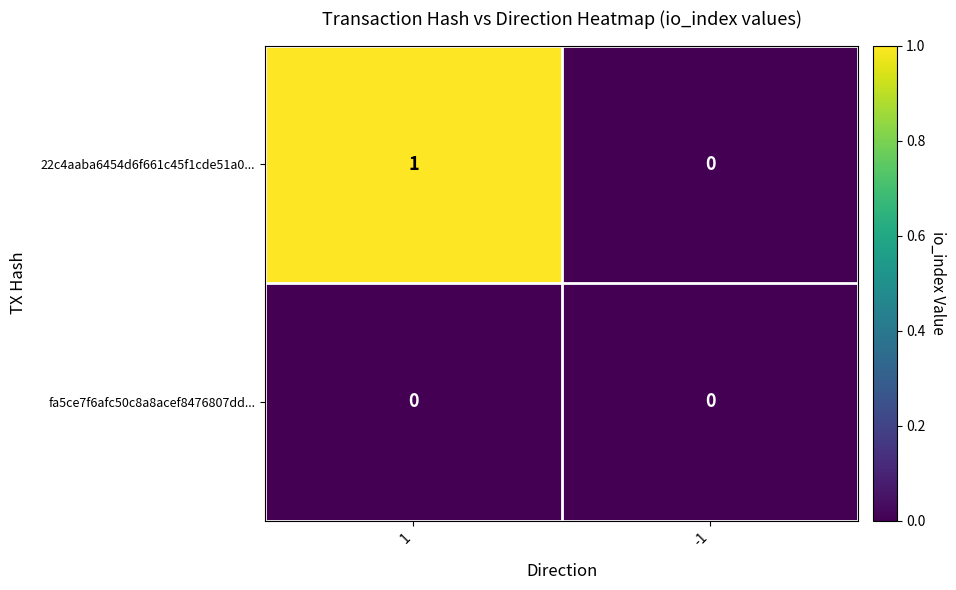

List the series in order of their peak value, lowest first.

fa5ce7f6afc50c8a8acef8476807dd..., 22c4aaba6454d6f661c45f1cde51a0...